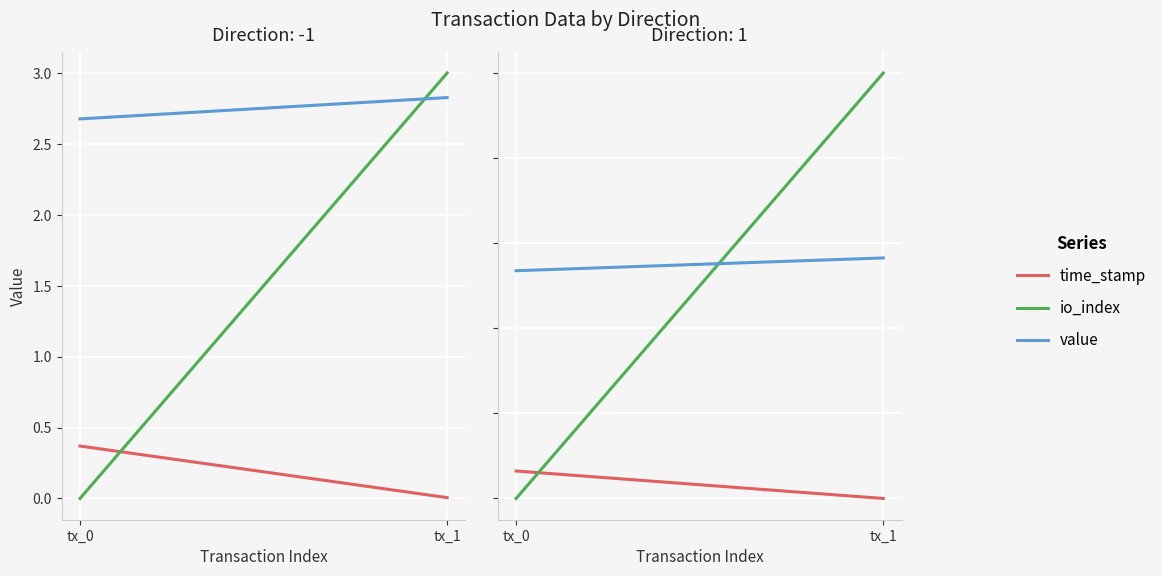

What is the sum of the value values at tx_0 and tx_1?

5.5